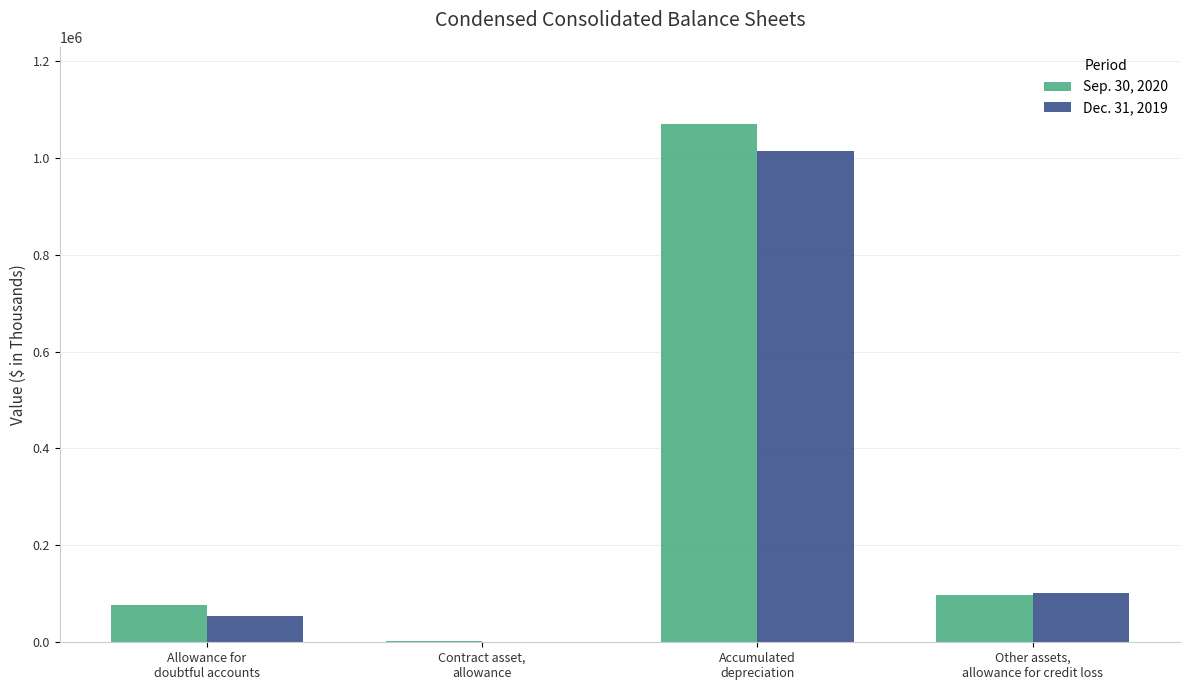

What is the sum of all Sep. 30, 2020 values?

1245614